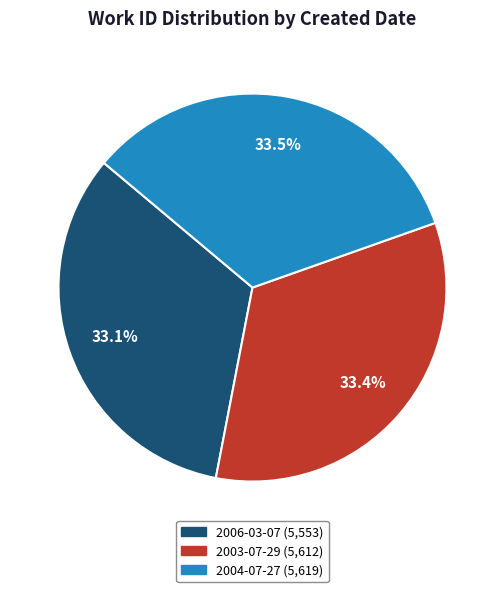

Is the sum of 2004-07-27 and 2003-07-29 greater than half?

Yes